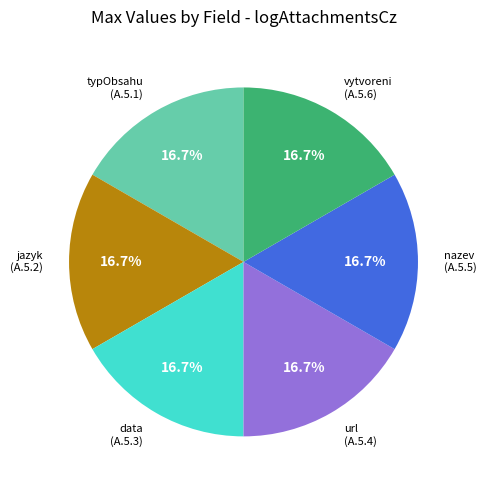

What is the ratio of the value at nazev (A.5.5) to the value at data (A.5.3)?

1.0